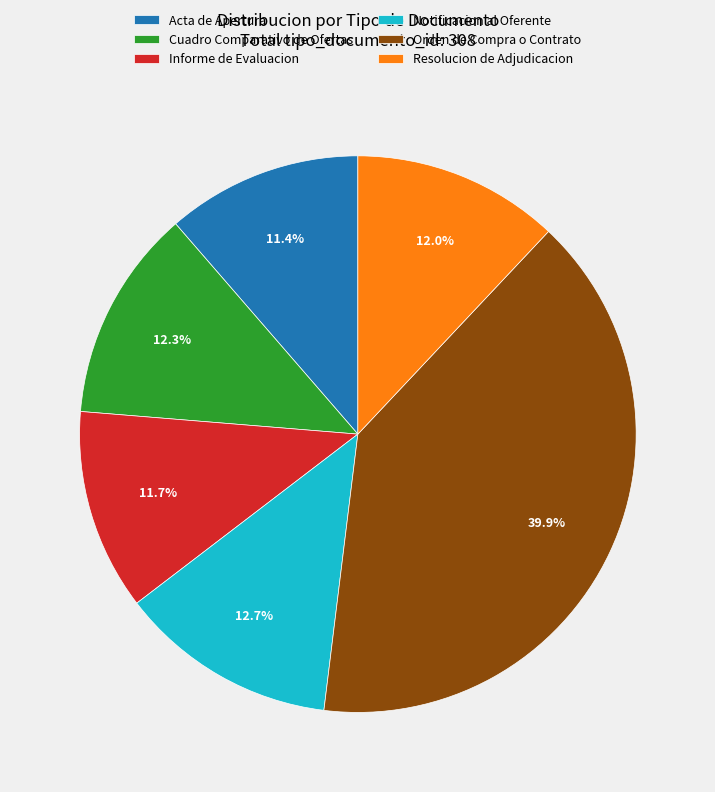

The Informe de Evaluacion slice represents 21% of the pie. True or false?

False